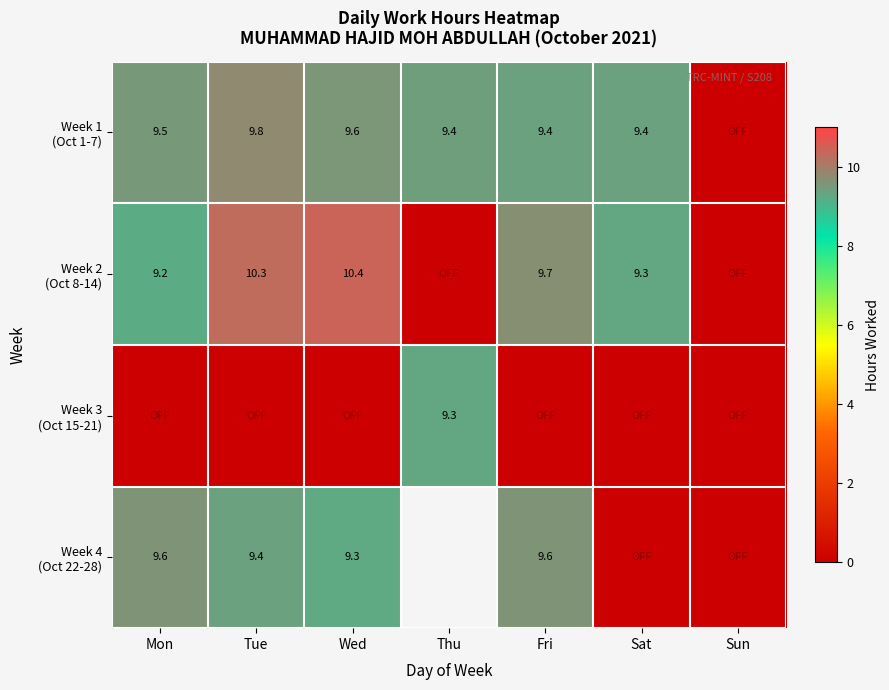

What is the sum of all Week 2 (Oct 8-14) values?

48.9